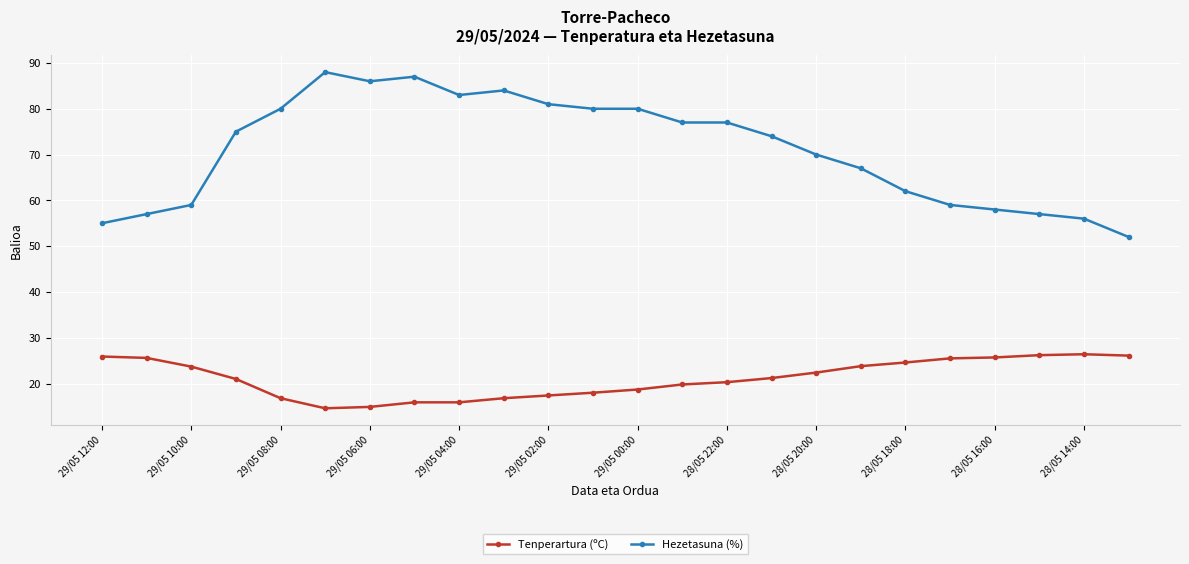

What is the average value of the Hezetasuna (%) series?

71.0